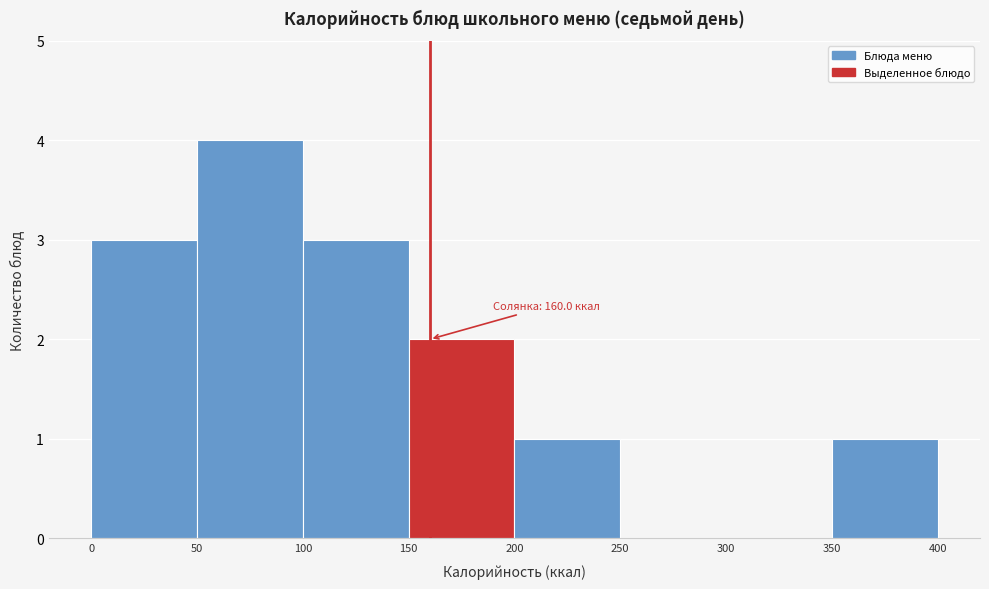

Which range on the x-axis has the tallest bar?

50 to 100